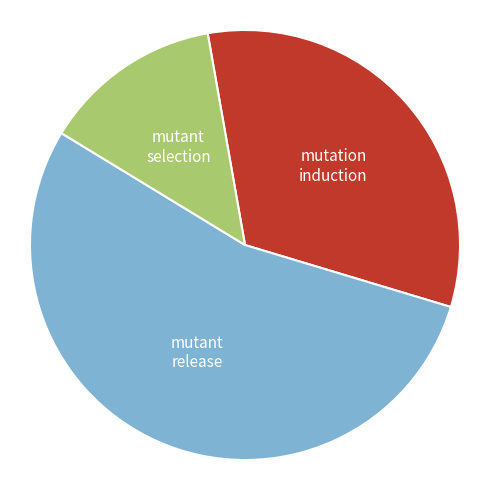

How many slices are in this pie chart?

3